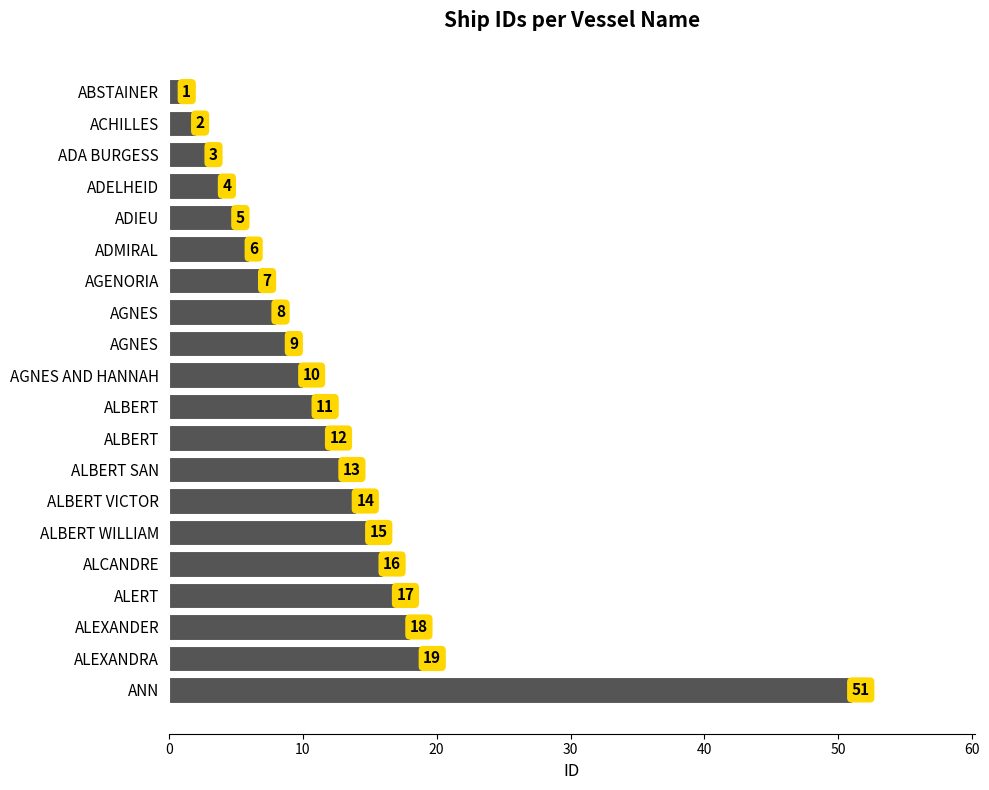

How many bars are there in total?

20